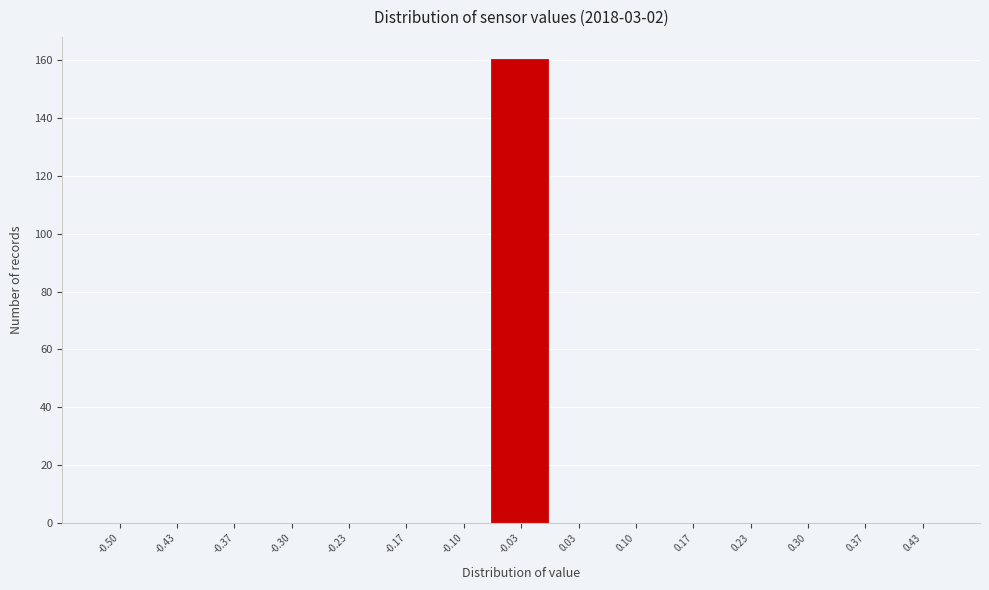

Reading left to right, list all the values displayed in this chart.

-0.50=0	-0.43=0	-0.37=0	-0.30=0	-0.23=0	-0.17=0	-0.10=0	-0.03=160	0.03=0	0.10=0	0.17=0	0.23=0	0.30=0	0.37=0	0.43=0